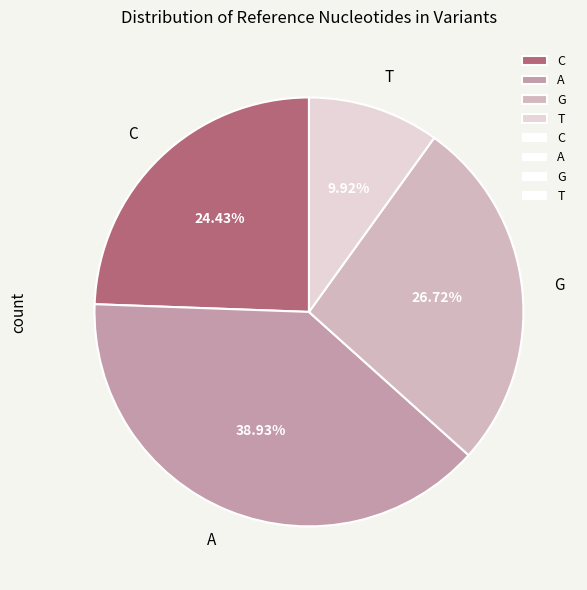

To the nearest percent, what portion does C represent?

24%